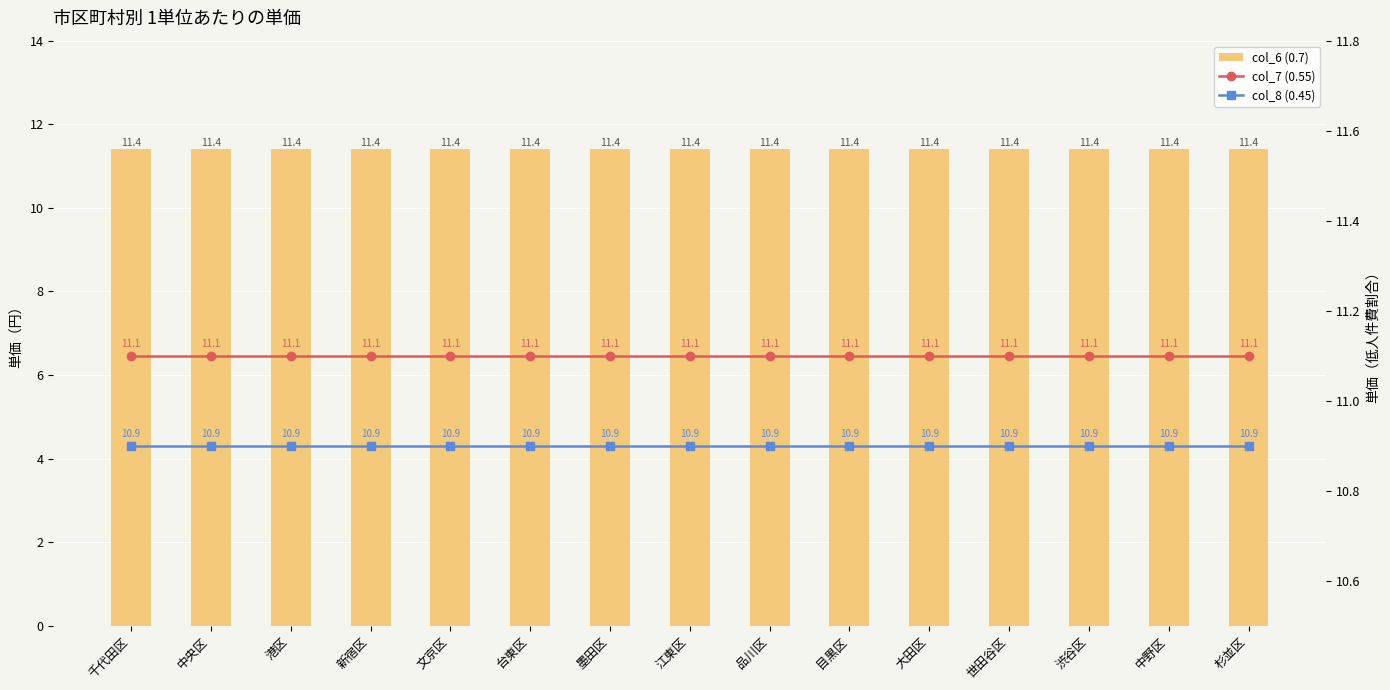

Reading left to right, extract all data points from this chart.

col_6 (0.7): 11.4	11.4	11.4	11.4	11.4	11.4	11.4	11.4	11.4	11.4	11.4	11.4	11.4	11.4	11.4
col_7 (0.55): 11.1	11.1	11.1	11.1	11.1	11.1	11.1	11.1	11.1	11.1	11.1	11.1	11.1	11.1	11.1
col_8 (0.45): 10.9	10.9	10.9	10.9	10.9	10.9	10.9	10.9	10.9	10.9	10.9	10.9	10.9	10.9	10.9